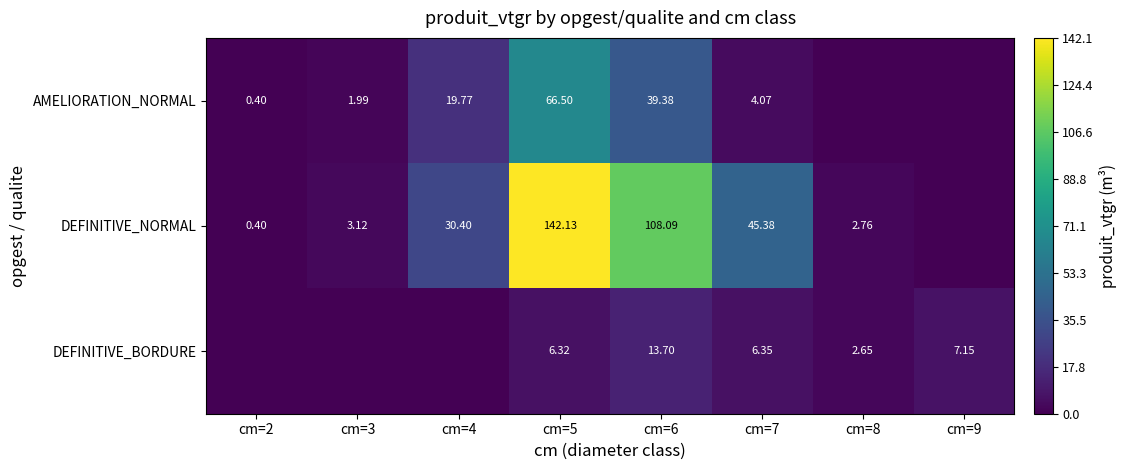

Between cm=7 and cm=3, which is larger?

cm=7